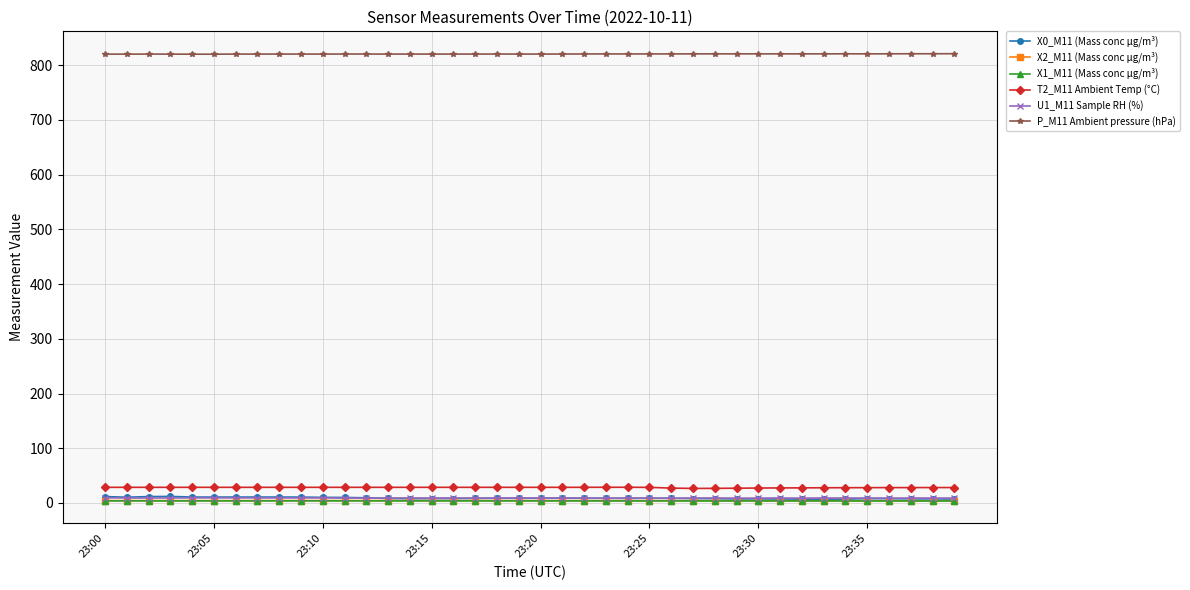

What is the value of the P_M11 Ambient pressure (hPa) point at the 13th from the left?

820.3